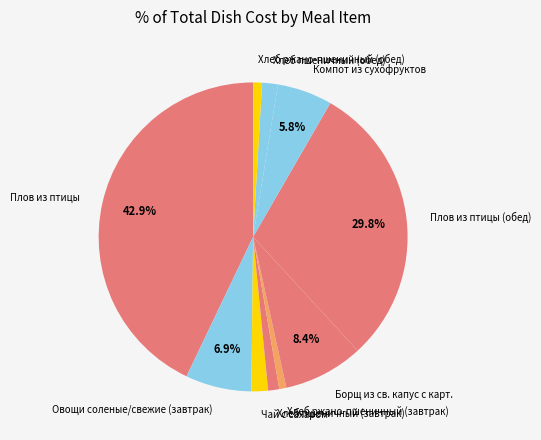

To the nearest percent, what is the combined percentage of Борщ из св. капус с карт. and Овощи соленые/свежие (завтрак)?

15%